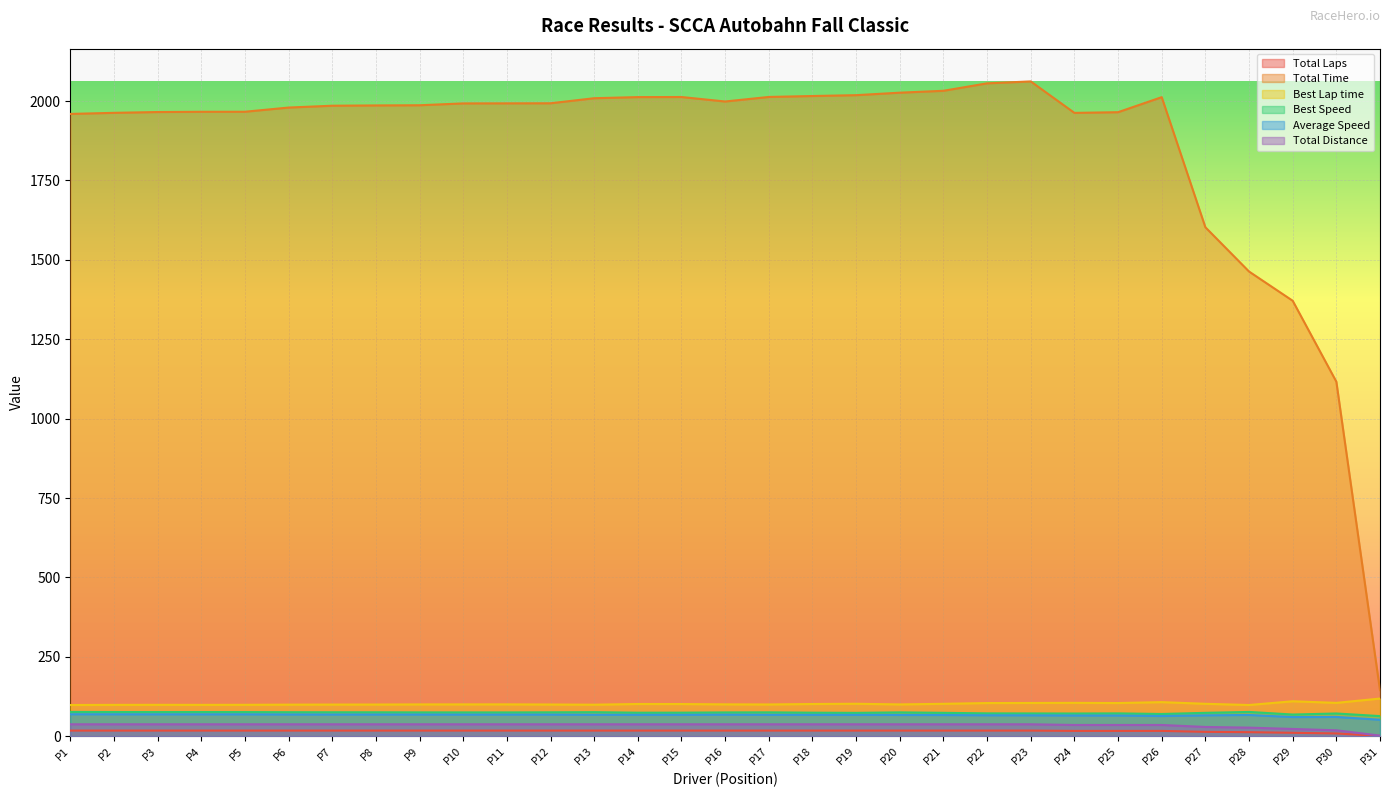

Which series has the largest total across all categories?

Total Time